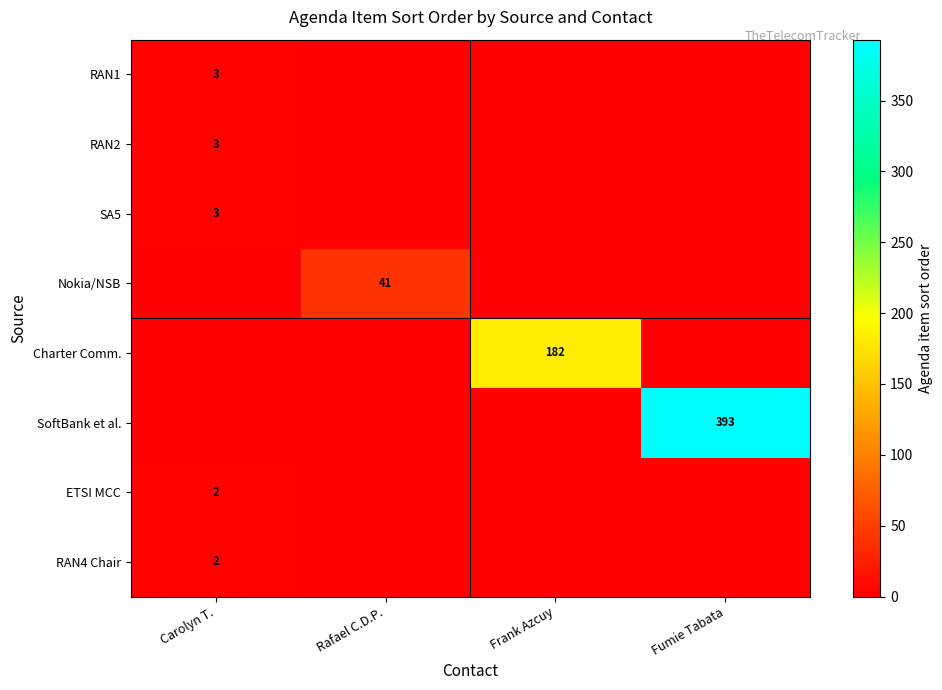

Is the value of RAN2 at Carolyn T. greater than the value of Nokia/NSB at Rafael C.D.P.?

No